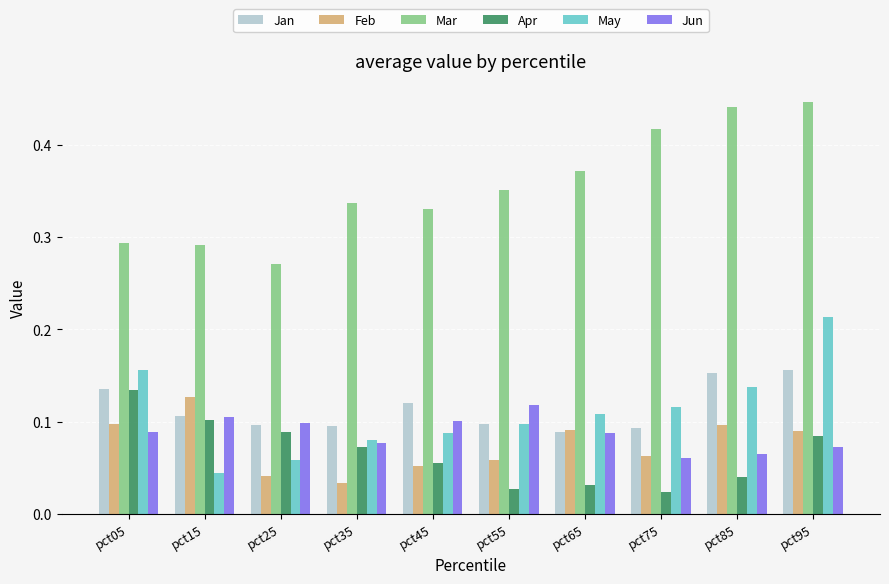

The Feb series shows 0.1 at pct75. True or false?

True